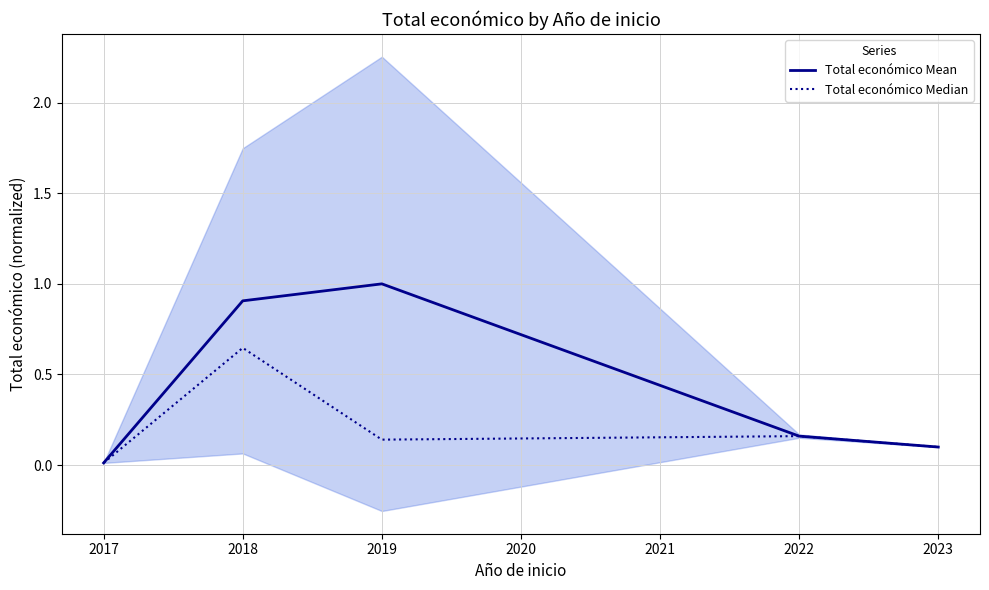

Reading left to right, what are all the values shown in this chart?

Total económico Mean: 0.0	0.9	1.0	0.2	0.1
Total económico Median: 0.0	0.6	0.1	0.2	0.1